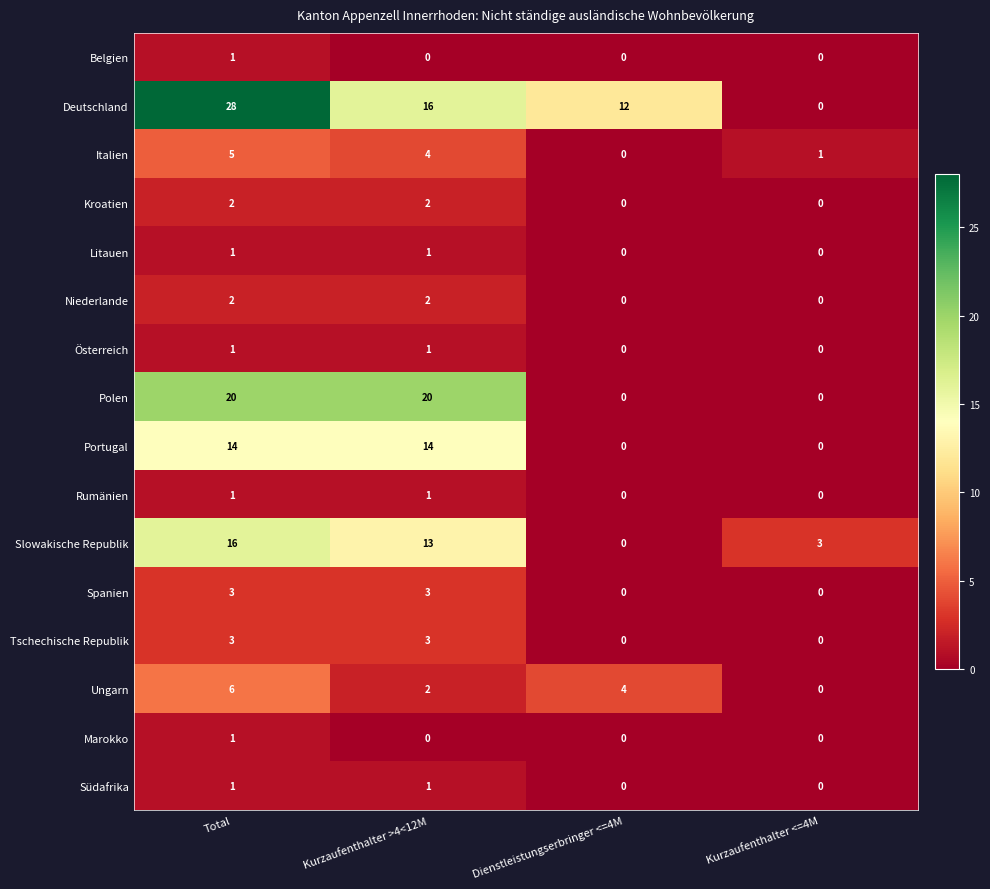

Which series has the widest spread of values?

Deutschland